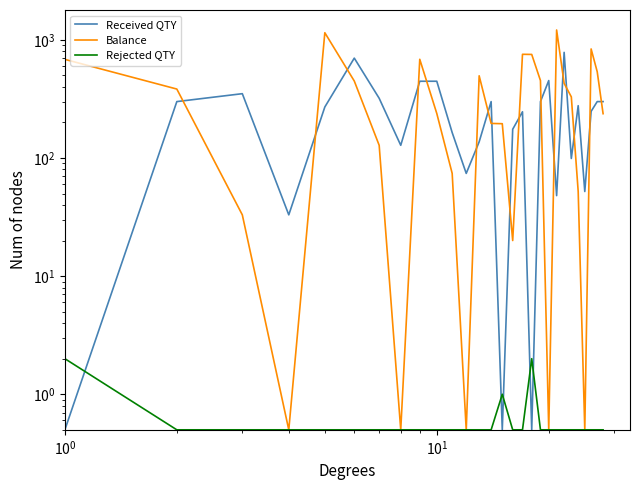

Is it true that Received QTY equals 270.0 at 5?

True